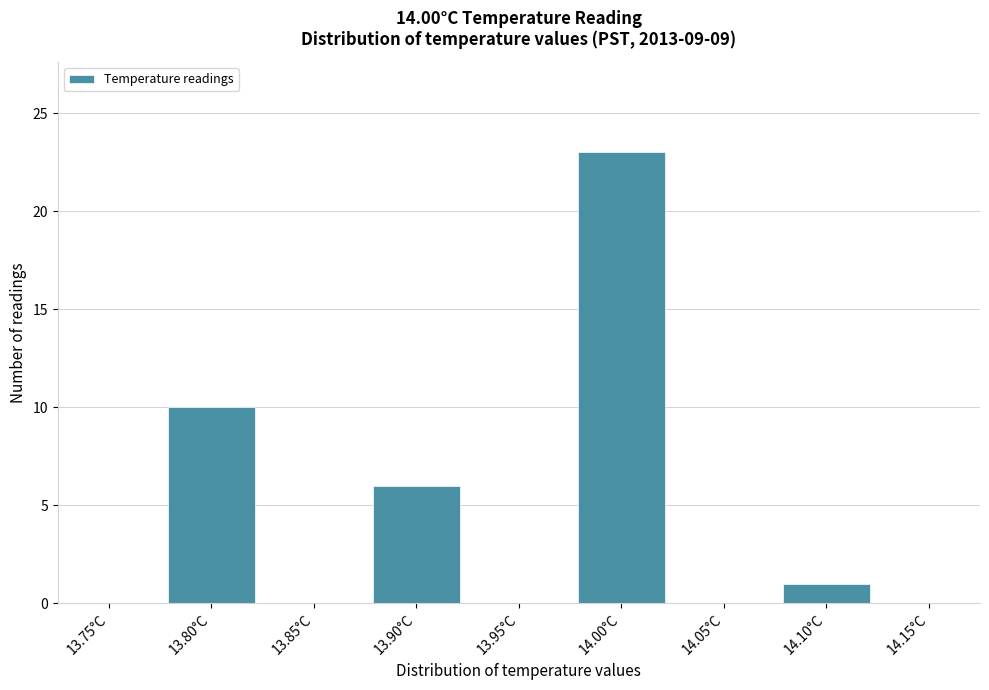

Reading left to right, transcribe all the data shown in this chart.

13.75°C=0	13.80°C=10	13.85°C=0	13.90°C=6	13.95°C=0	14.00°C=23	14.05°C=0	14.10°C=1	14.15°C=0